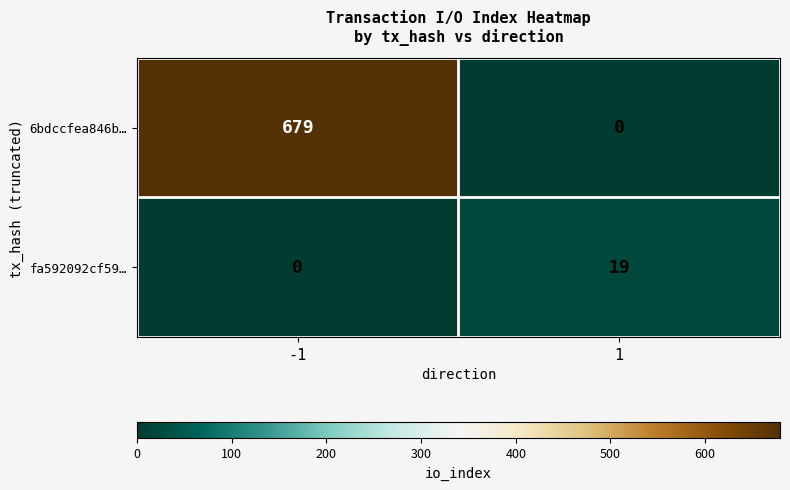

Reading left to right, what are all the values shown in this chart?

6bdccfea846b…: -1=679	1=0
fa592092cf59…: -1=0	1=19